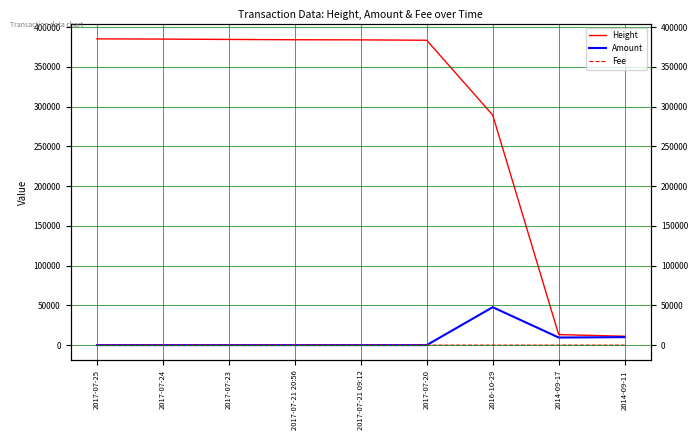

The value of Height at 2014-09-17 is 7324. True or false?

False